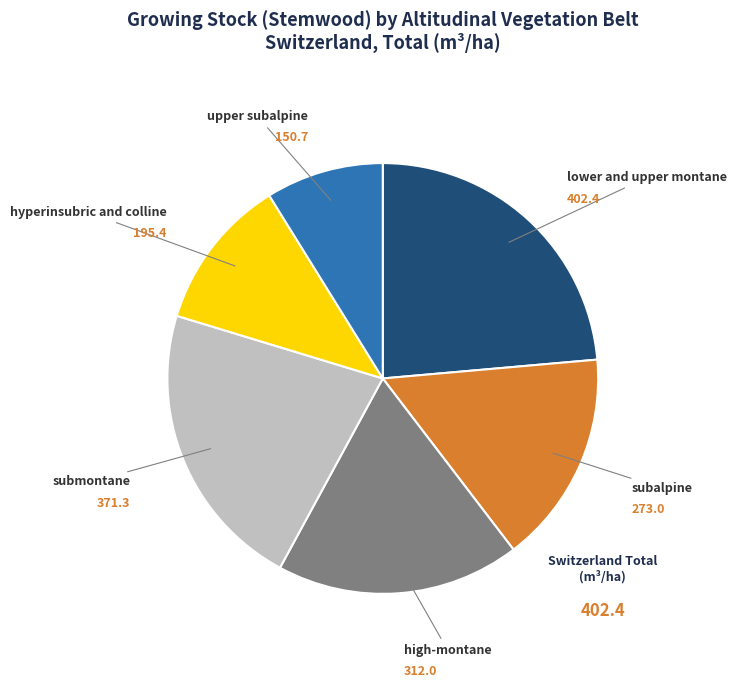

Combined, do upper subalpine and subalpine account for over 50%?

No